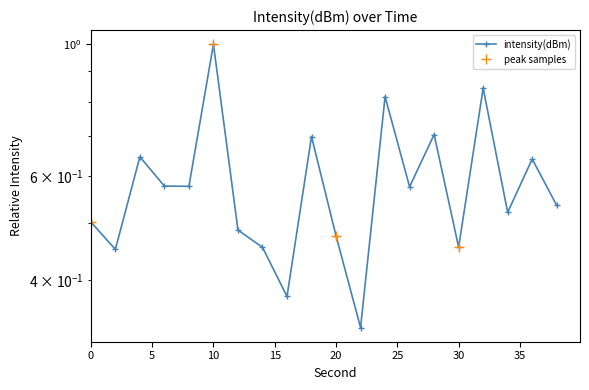

At which label is the value closest to 0?

22